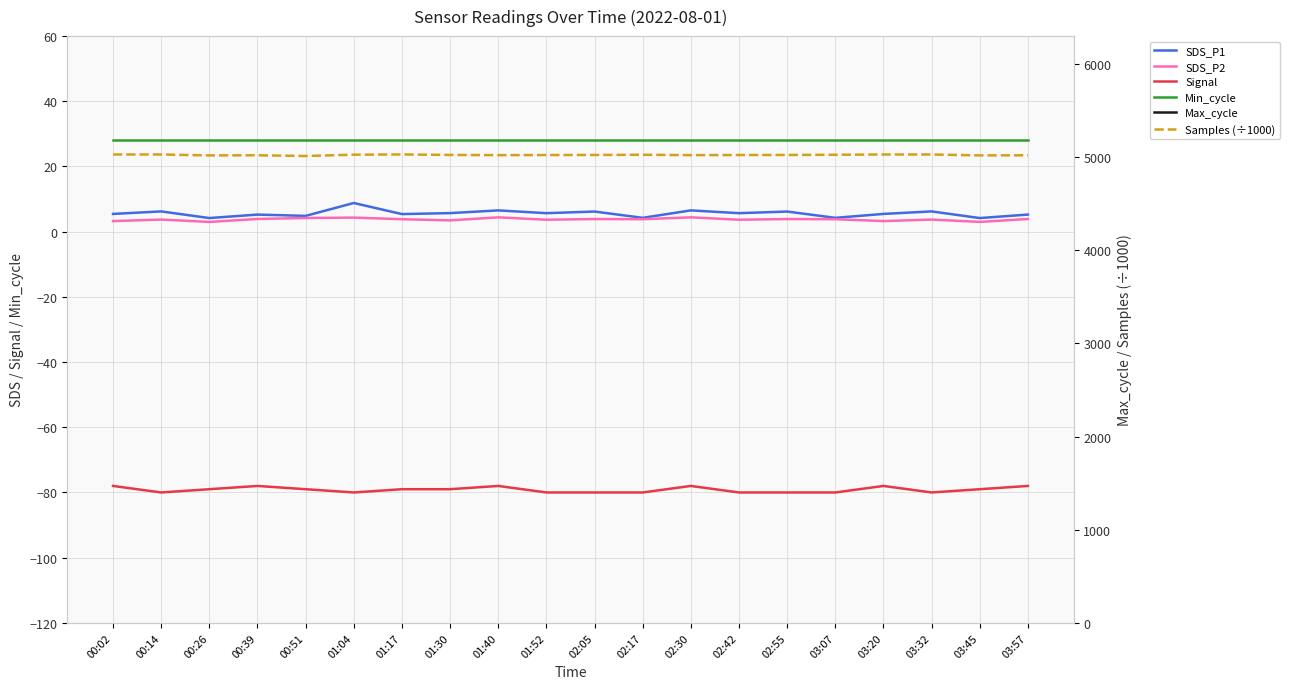

What is the value of the Signal point at the 15th from the left?

-80.0